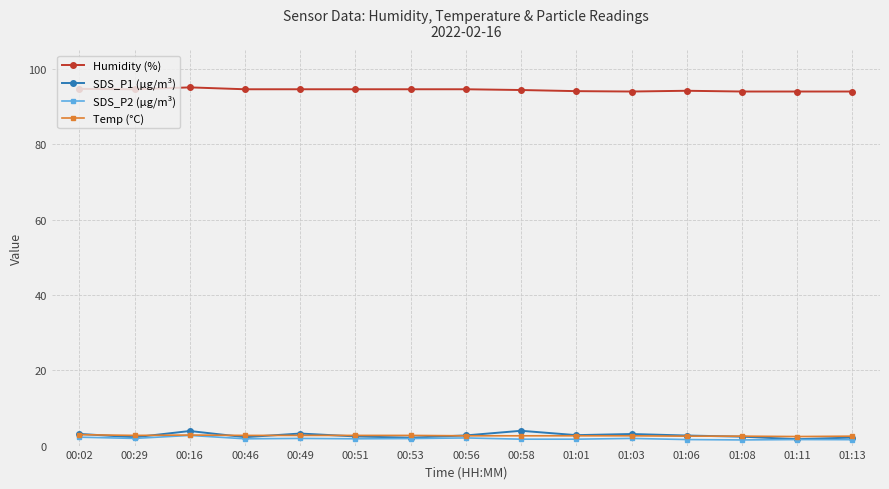

Which series has the largest range (max minus min)?

SDS_P1 (µg/m³)